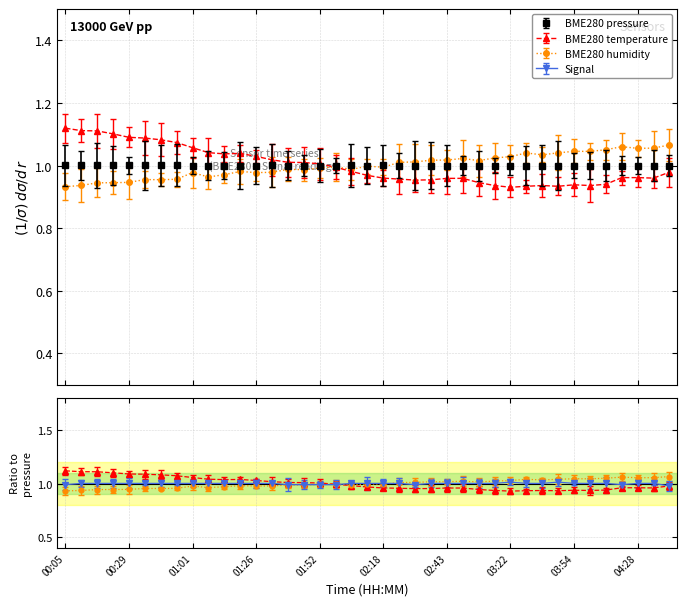

Which series has the largest total across all categories?

BME280_pressure